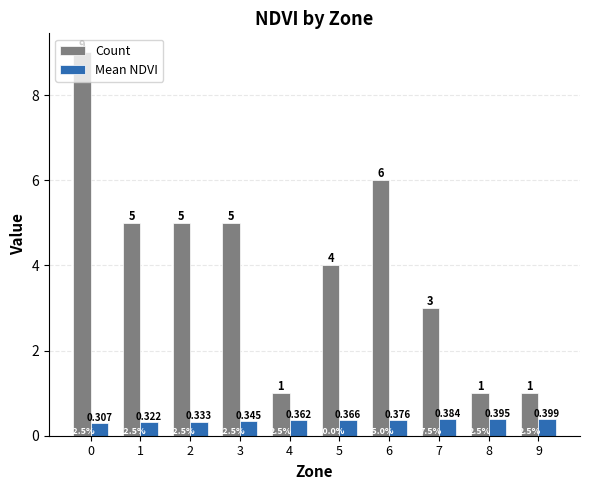

What is the difference between the highest and lowest values at 8?

0.6